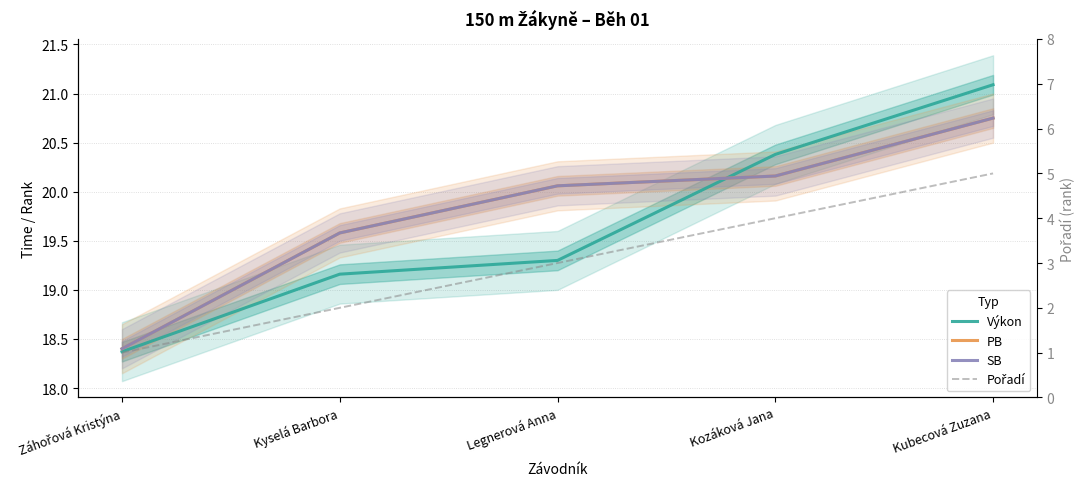

Which series has the largest range (max minus min)?

Pořadí